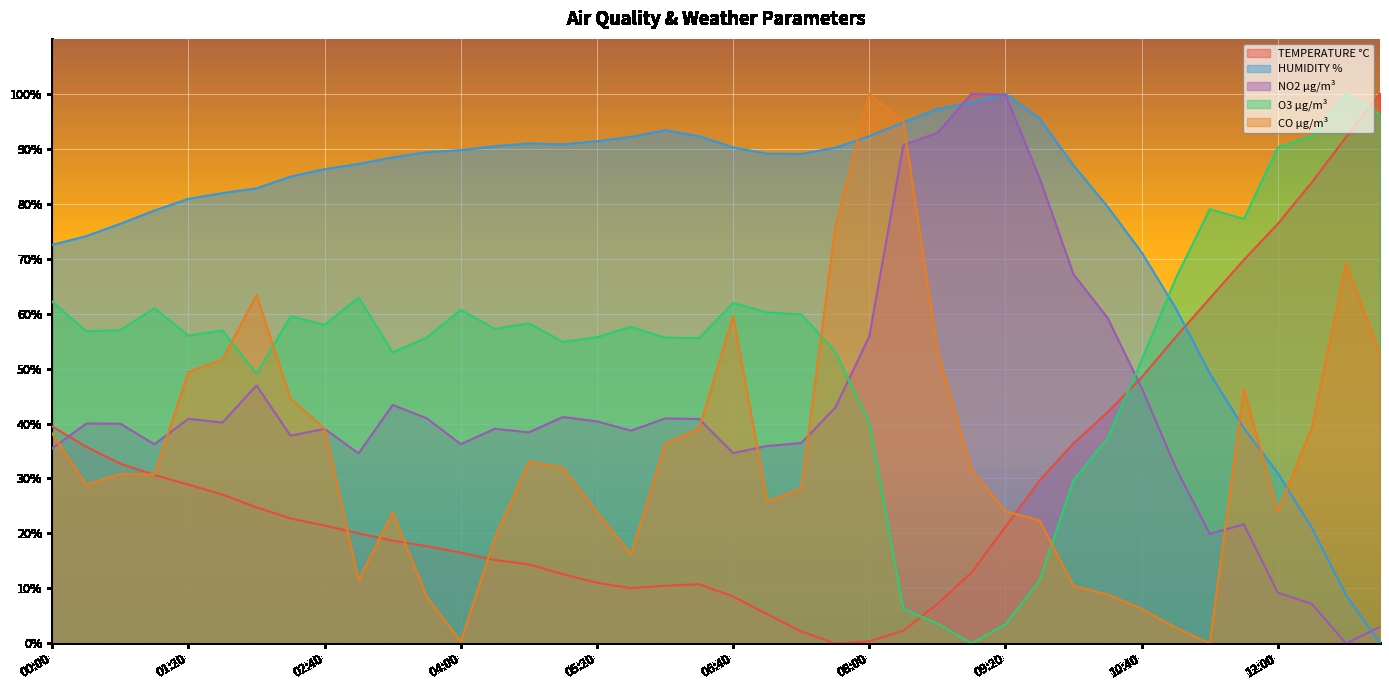

True or false: NO2 µg/m³ has a value of 11.8 at 02:00.

False